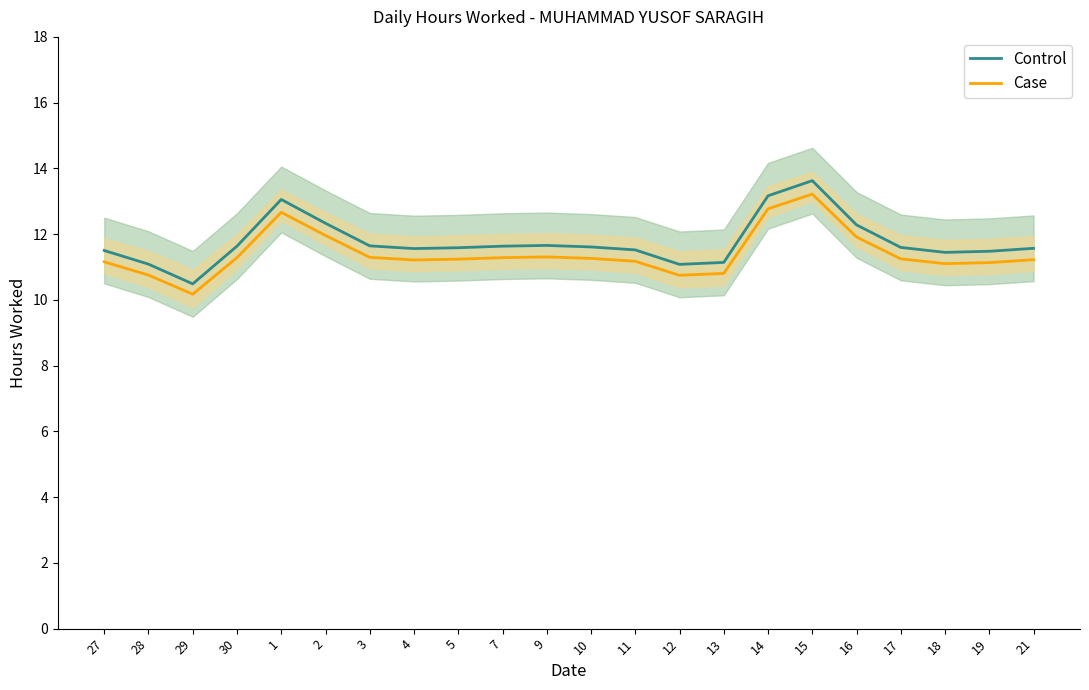

Reading left to right, list all the values displayed in this chart.

Control: 27=11.5	28=11.1	29=10.5	30=11.6	1=13.1	2=12.3	3=11.6	4=11.6	5=11.6	7=11.6	9=11.7	10=11.6	11=11.5	12=11.1	13=11.1	14=13.2	15=13.6	16=12.3	17=11.6	18=11.4	19=11.5	21=11.6
Case: 27=11.2	28=10.8	29=10.2	30=11.3	1=12.7	2=12.0	3=11.3	4=11.2	5=11.2	7=11.3	9=11.3	10=11.3	11=11.2	12=10.7	13=10.8	14=12.8	15=13.2	16=11.9	17=11.2	18=11.1	19=11.1	21=11.2